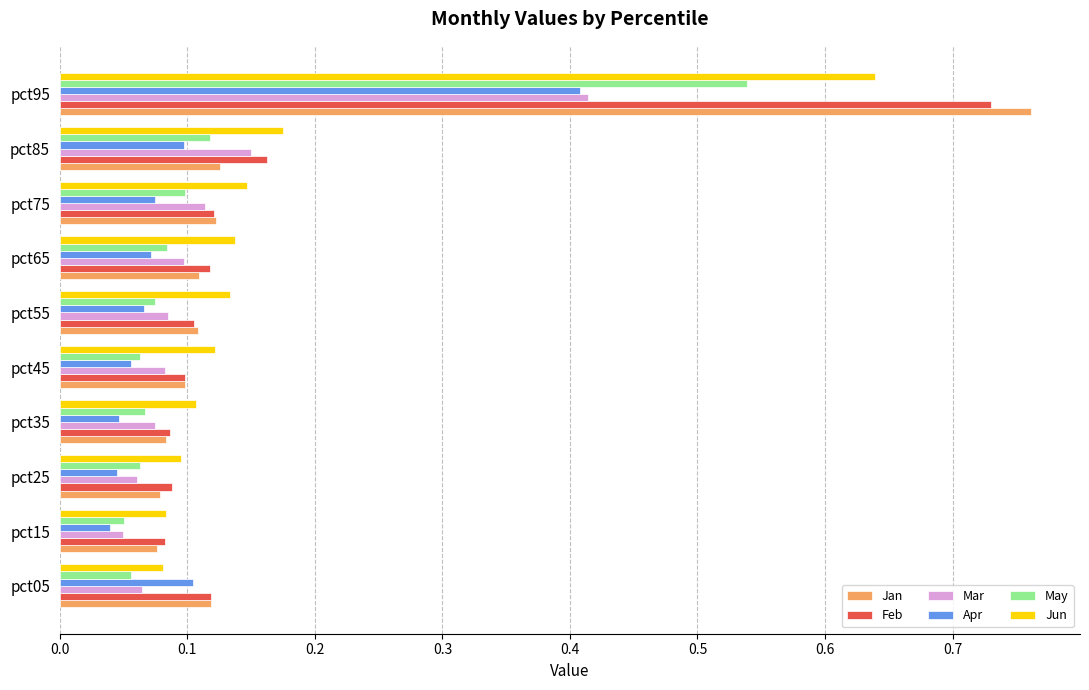

Count the Feb values in the range 0 to 1.

10